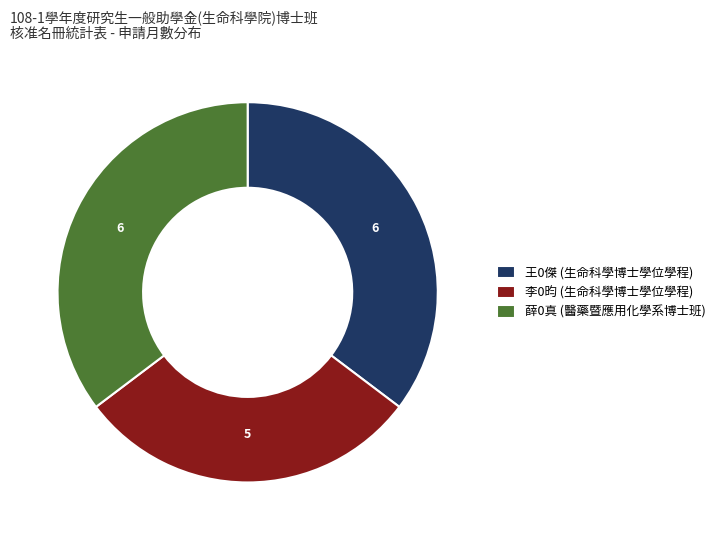

Does 李0昀 (生命科學博士學位學程) represent more than half of the total?

No